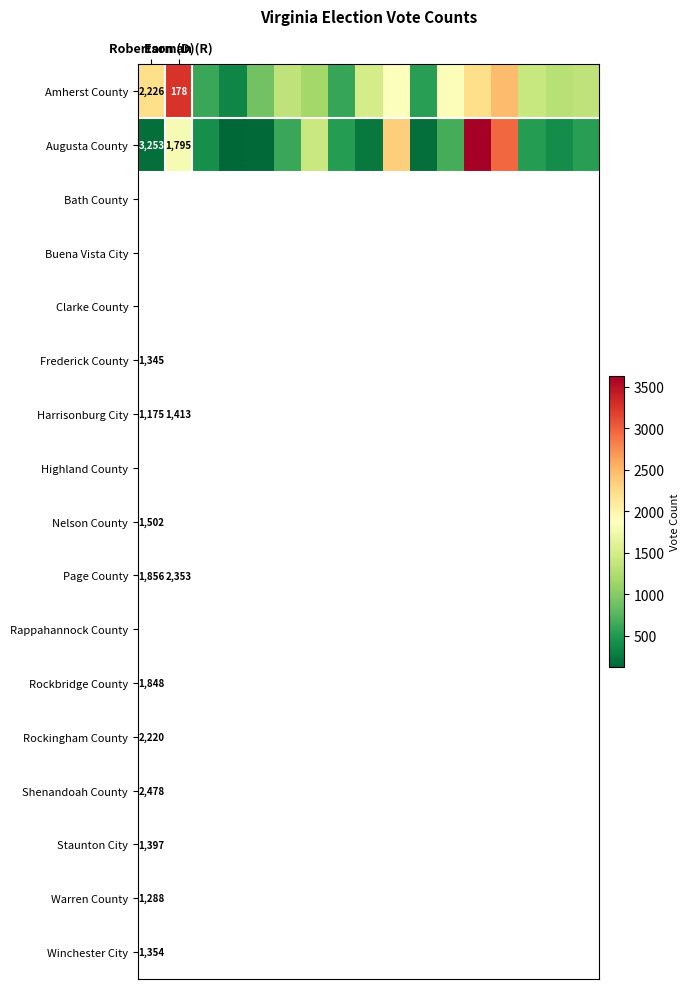

Where does the Amherst County series first go above 1354?

Robertson (D)